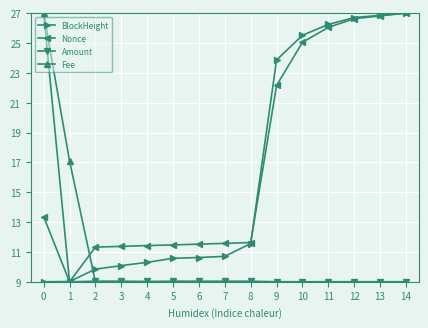

Which category has the highest value in the Nonce series?

14